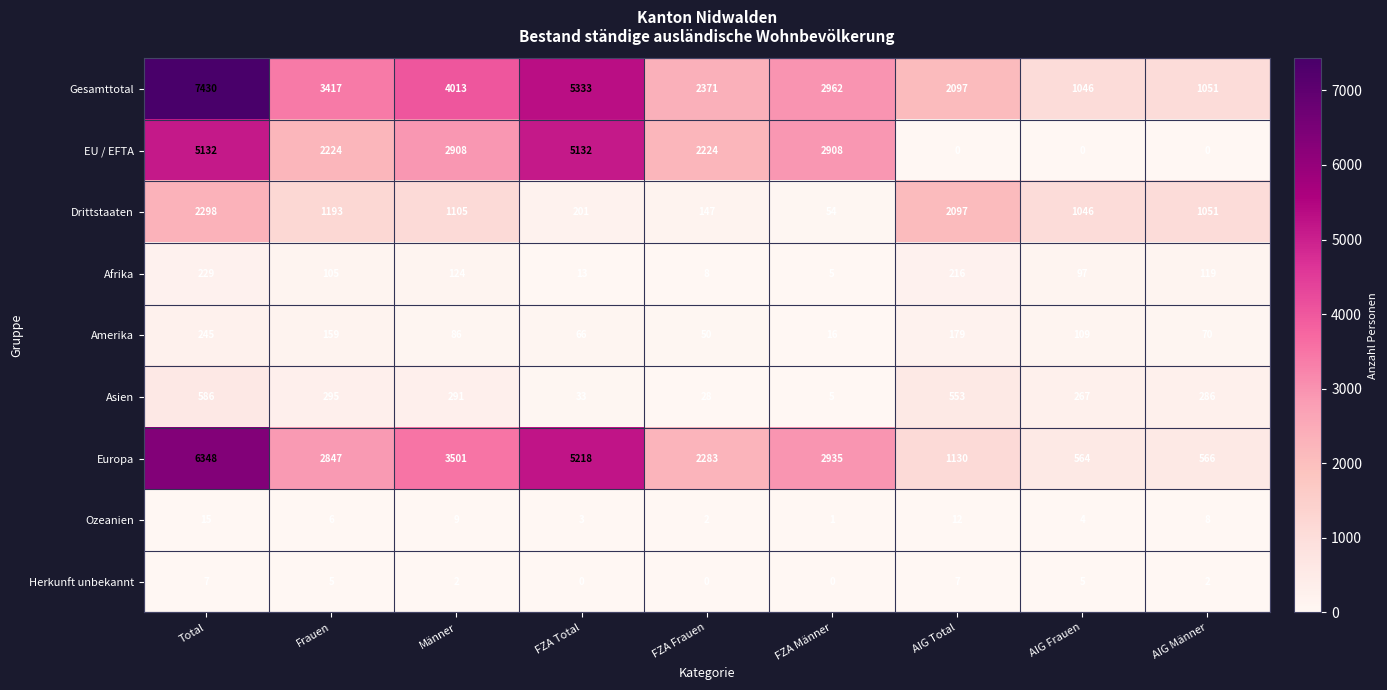

Where does the EU / EFTA series first go above 2224?

Total